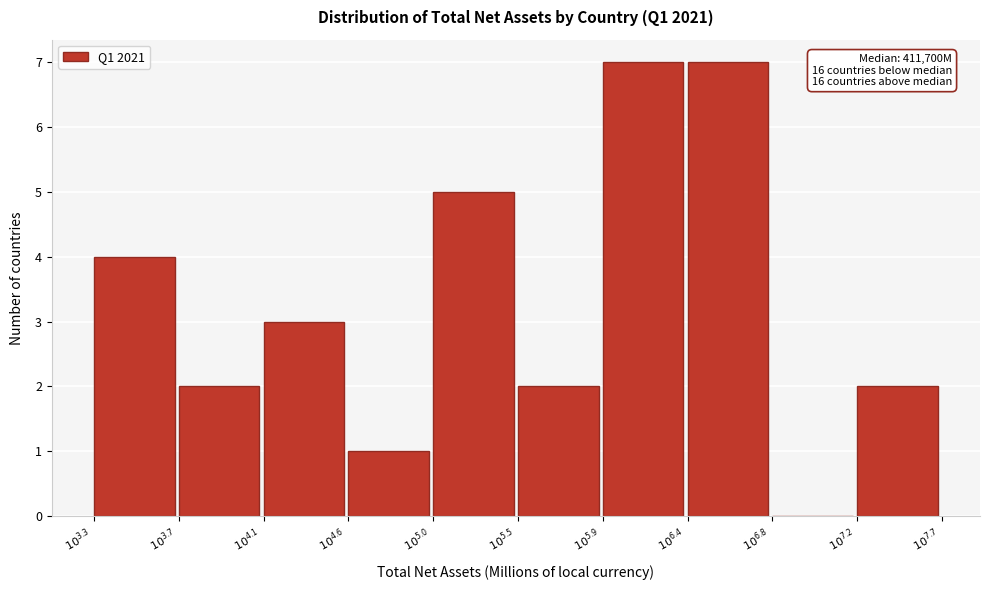

What is the sum of all values?

33